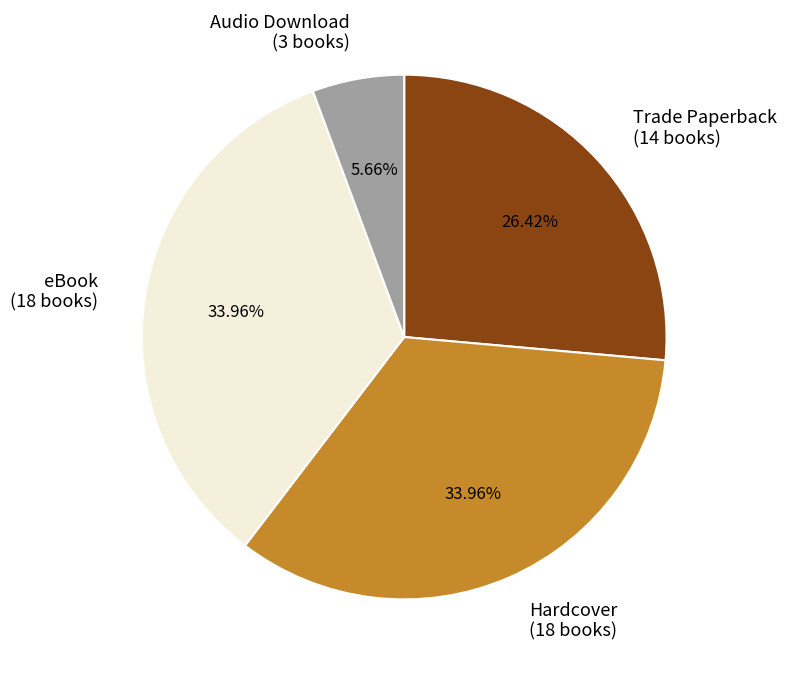

Does Audio Download (3 books) represent more than half of the total?

No